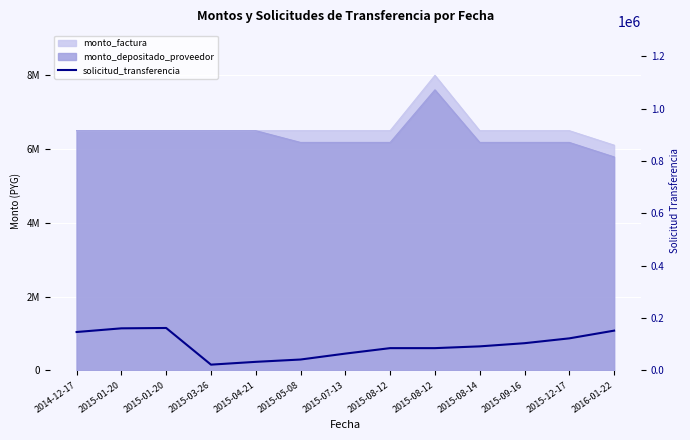

Does the chart display data point markers on the line(s)?

No